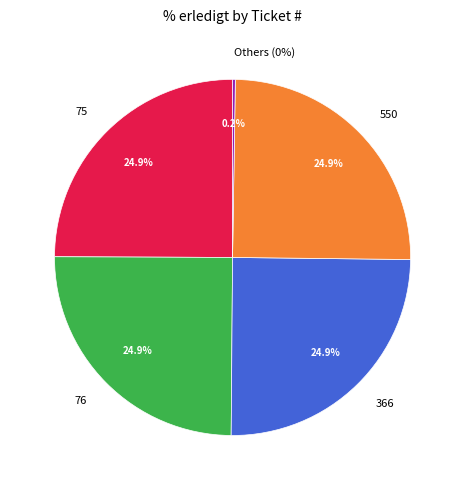

How many segments does this pie chart have?

5